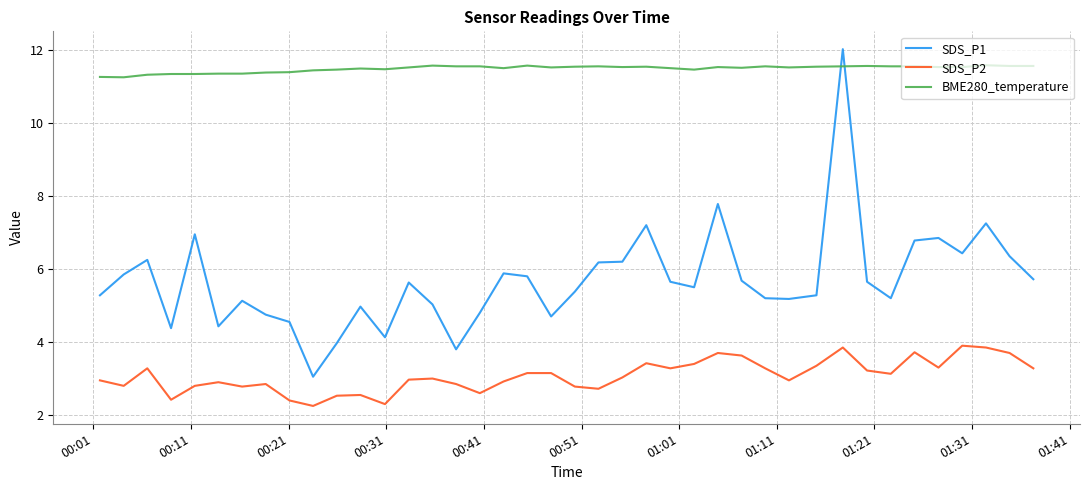

What is the sum of all SDS_P2 values?

122.9